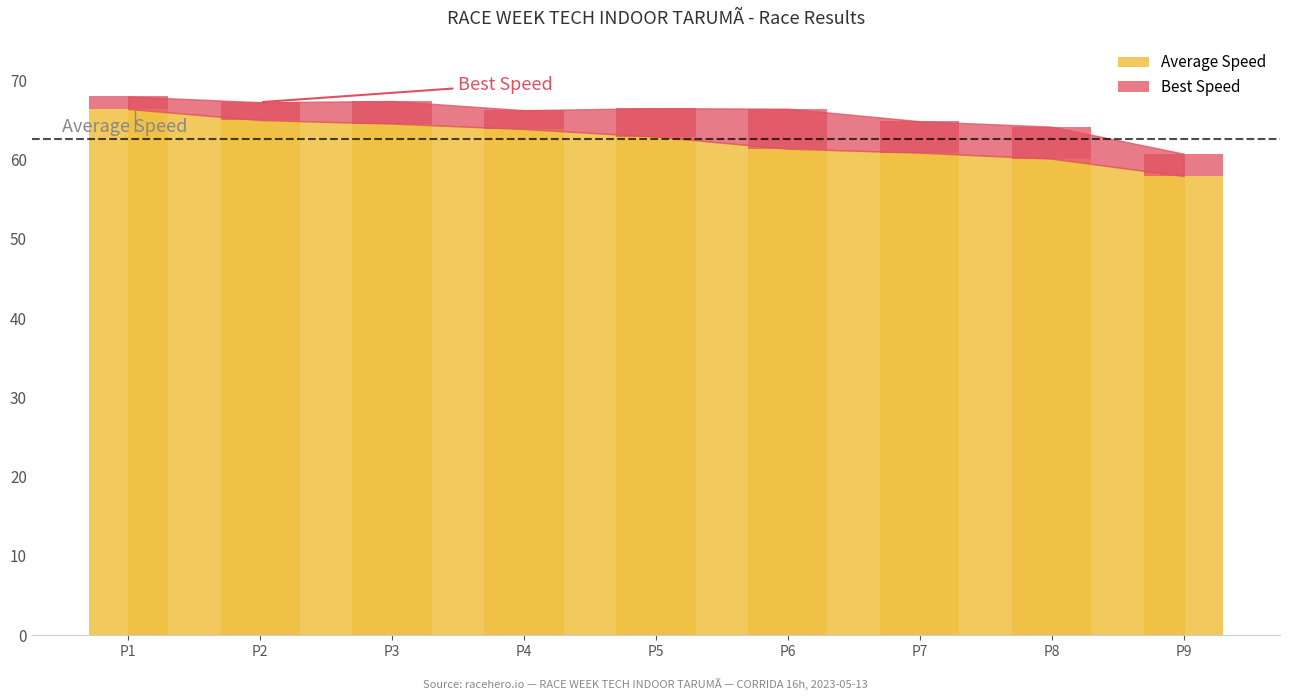

What is the average value of the Best Speed series?

65.7